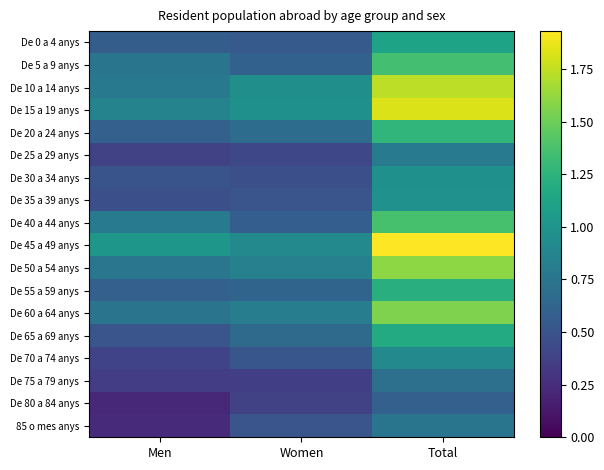

List the series in order of their peak value, lowest first.

De 80 a 84 anys, De 75 a 79 anys, 85 o mes anys, De 25 a 29 anys, De 70 a 74 anys, De 30 a 34 anys, De 35 a 39 anys, De 0 a 4 anys, De 65 a 69 anys, De 55 a 59 anys, De 20 a 24 anys, De 5 a 9 anys, De 40 a 44 anys, De 60 a 64 anys, De 50 a 54 anys, De 10 a 14 anys, De 15 a 19 anys, De 45 a 49 anys